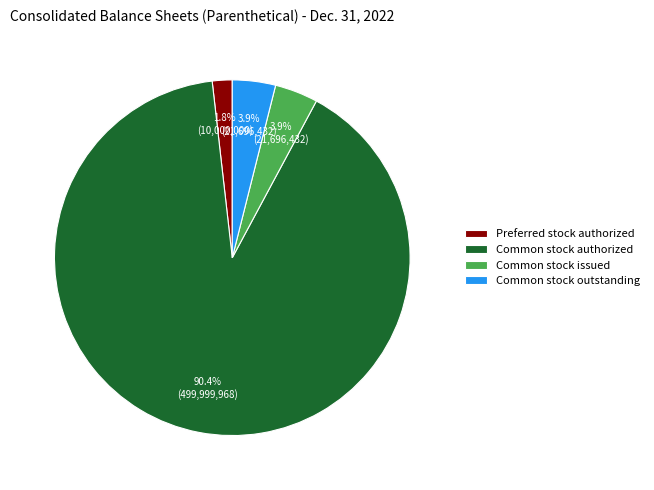

Count the number of slices in the pie.

4